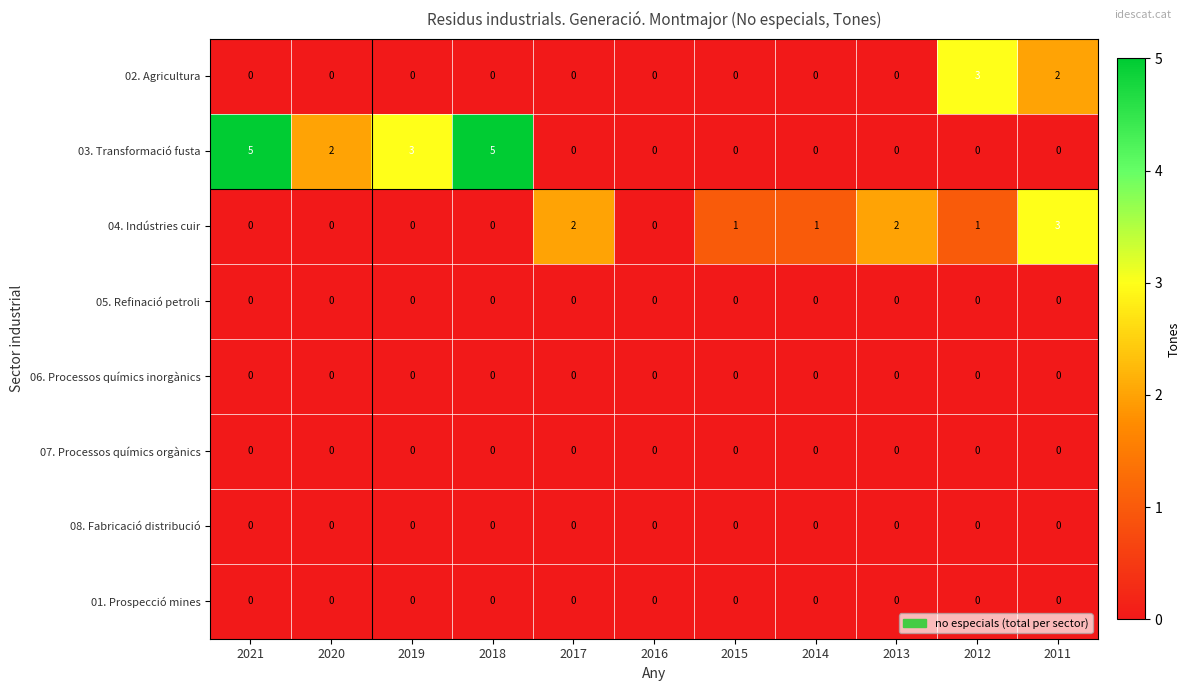

What is the greatest value displayed?

5